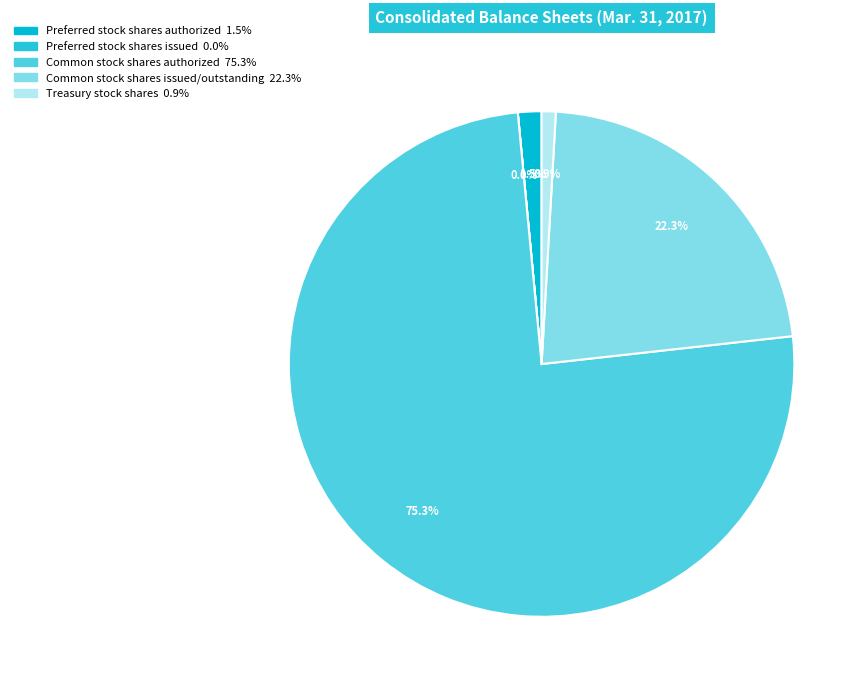

To the nearest percent, what is the difference between the Preferred stock shares issued and Preferred stock shares authorized slice percentages?

2%